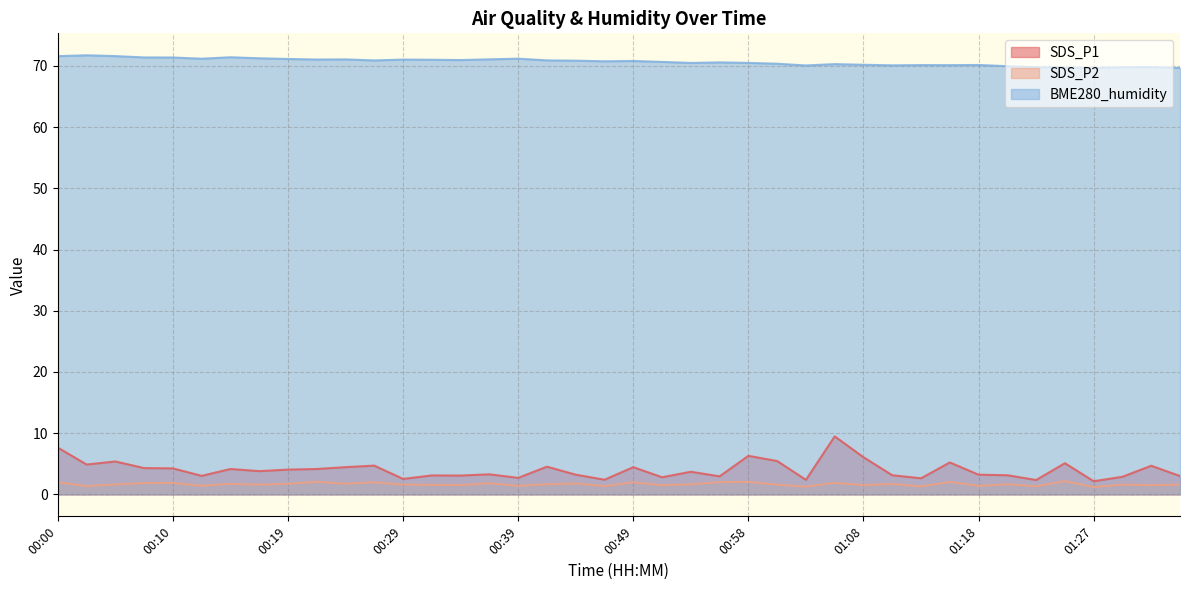

Which series has the widest spread of values?

SDS_P1